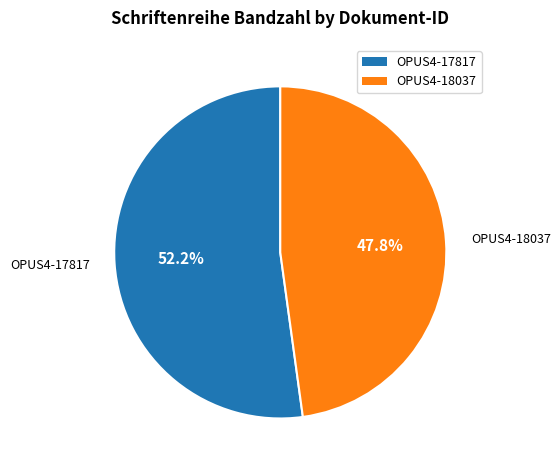

True or false: OPUS4-17817 accounts for 61% of the total.

False